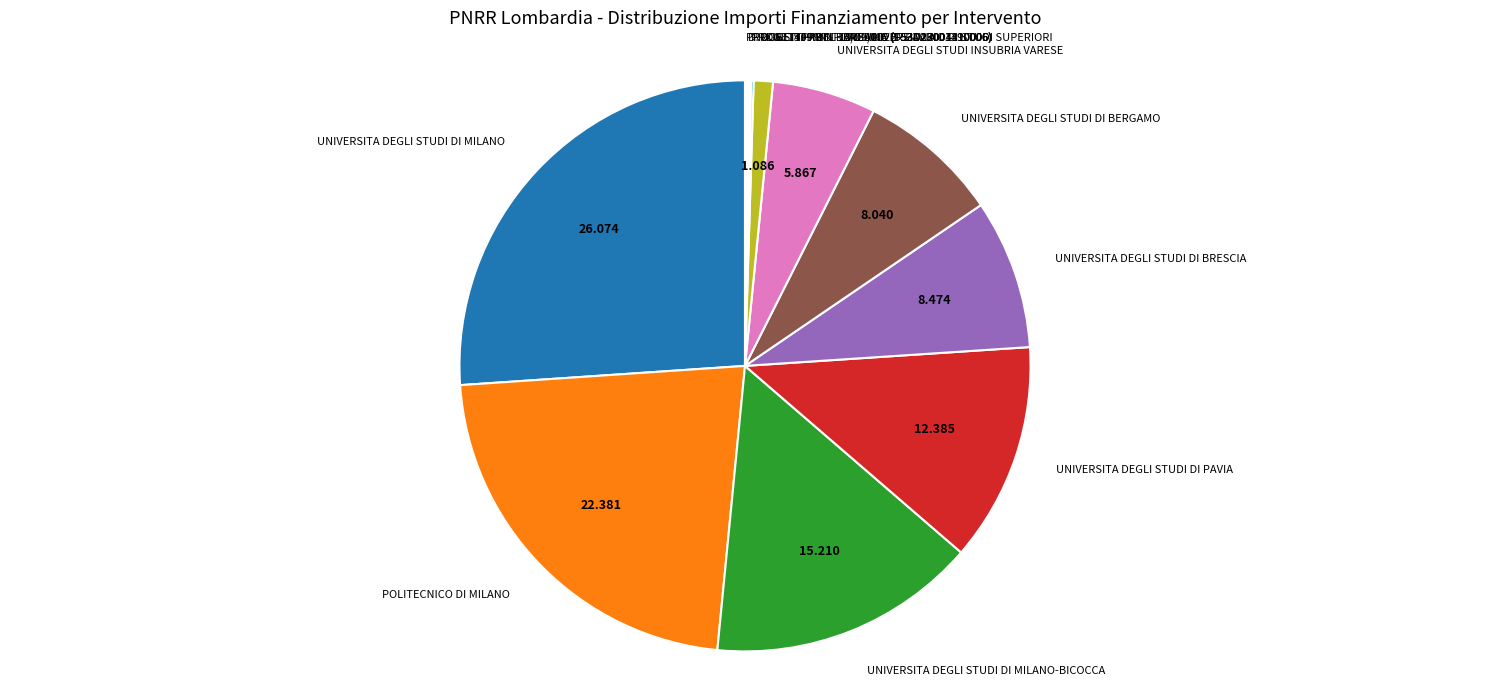

Is it true that UNIVERSITA DEGLI STUDI DI MILANO is 26% of the pie?

True